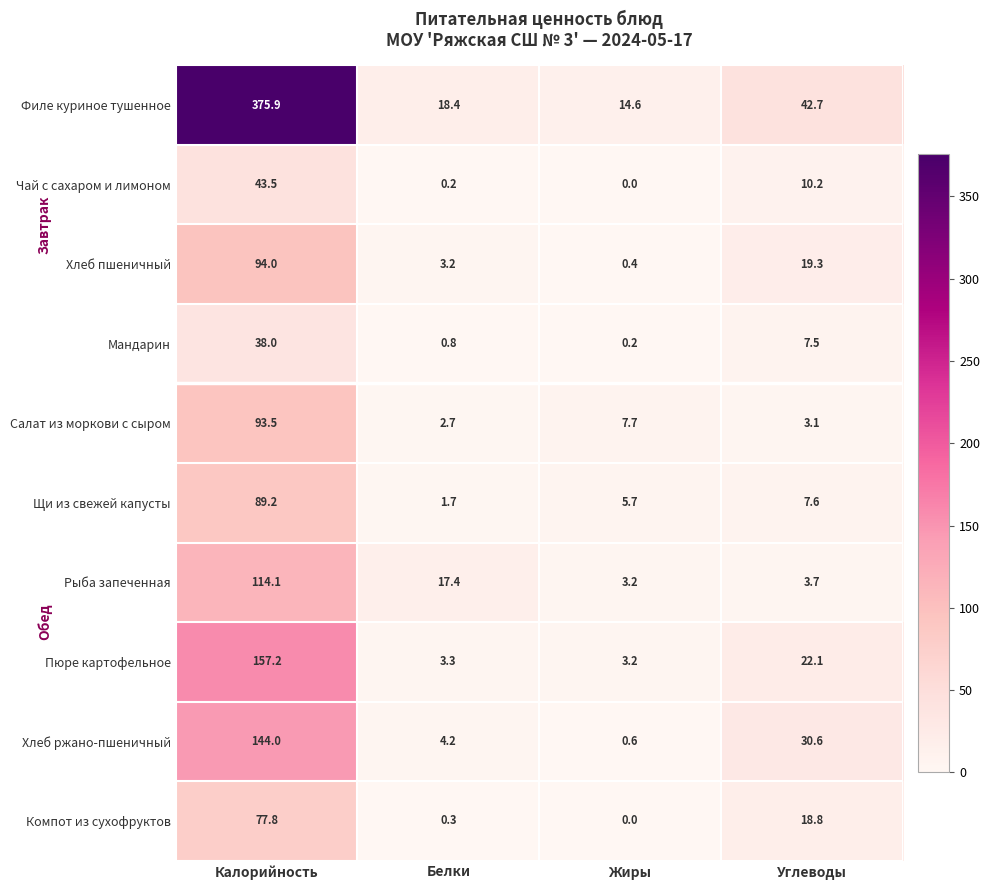

The Компот из сухофруктов series shows 33.1 at Углеводы. True or false?

False